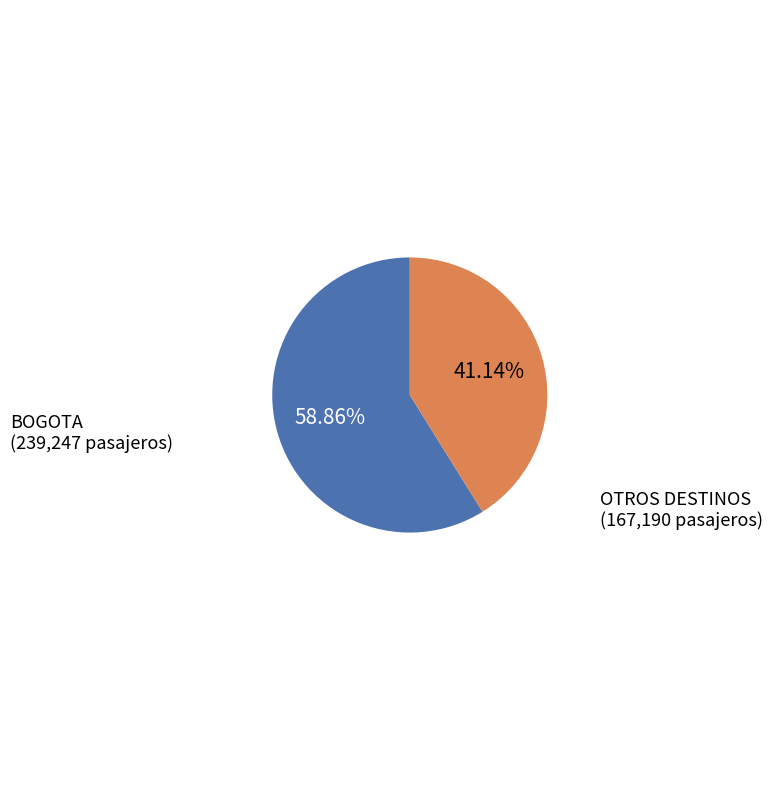

Rank the categories by value from lowest to highest.

OTROS DESTINOS, BOGOTA